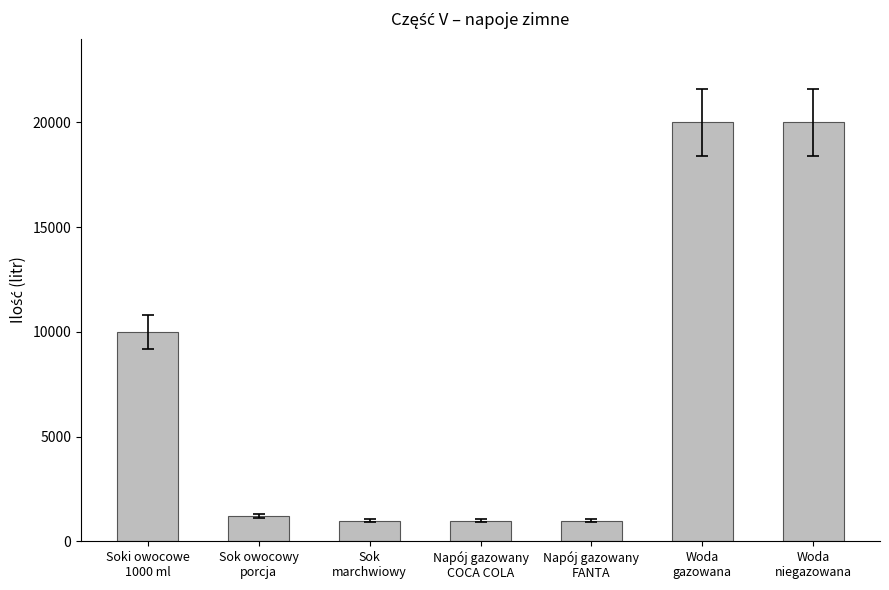

What is the label of the 6th bar from the right?

Sok owocowy
porcja